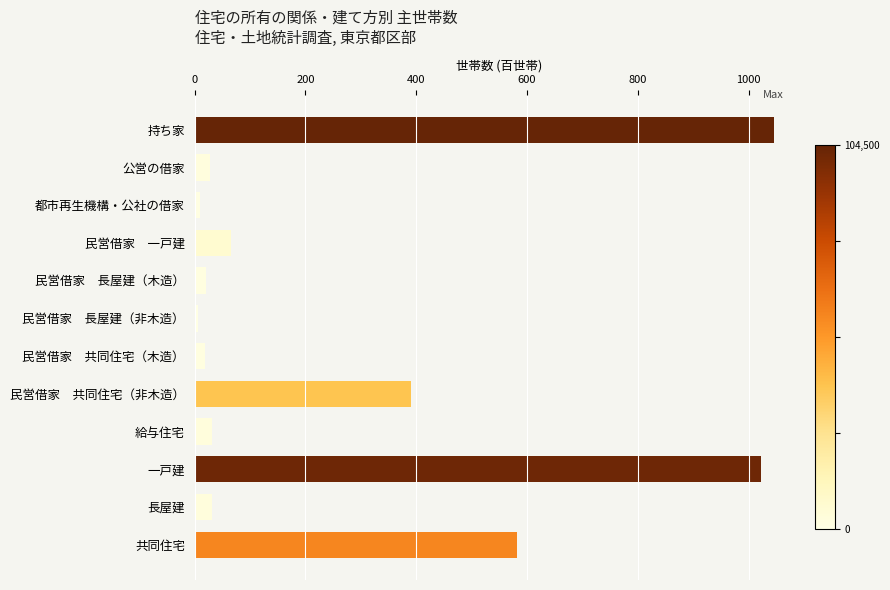

What is the change in value from 持ち家 to 一戸建?

-22.9